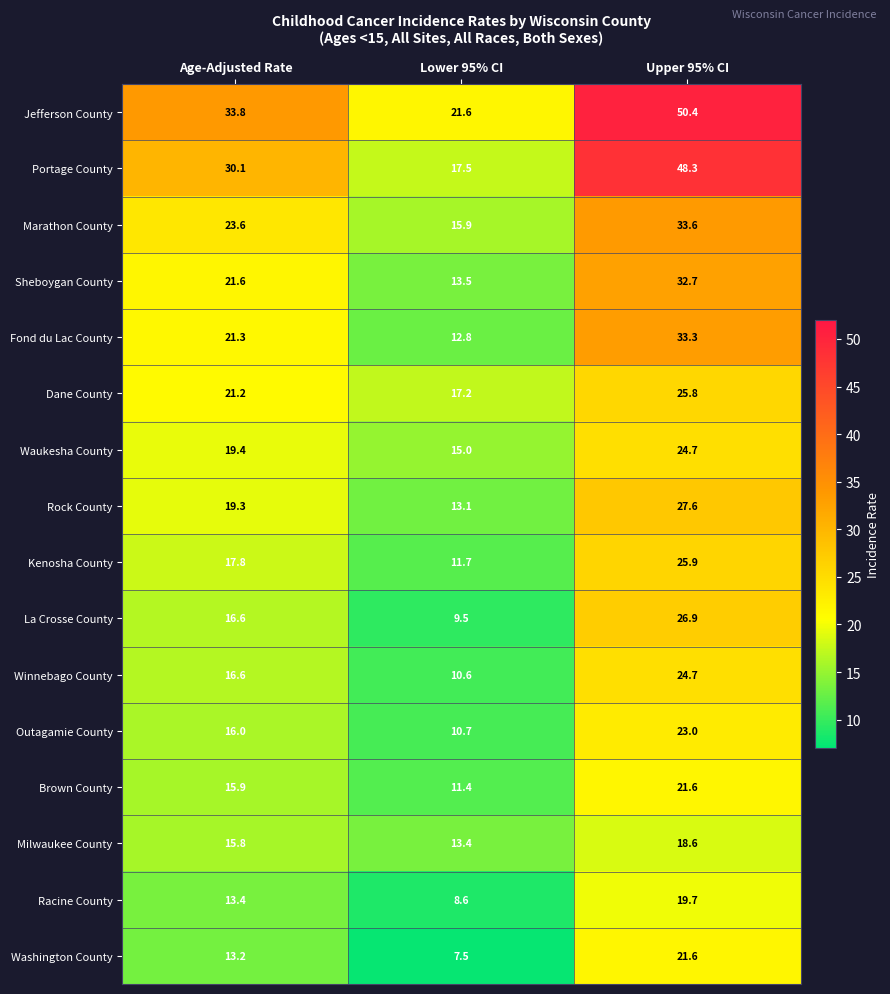

Which series changed the most between Age-Adjusted Rate and Upper 95% CI?

Portage County